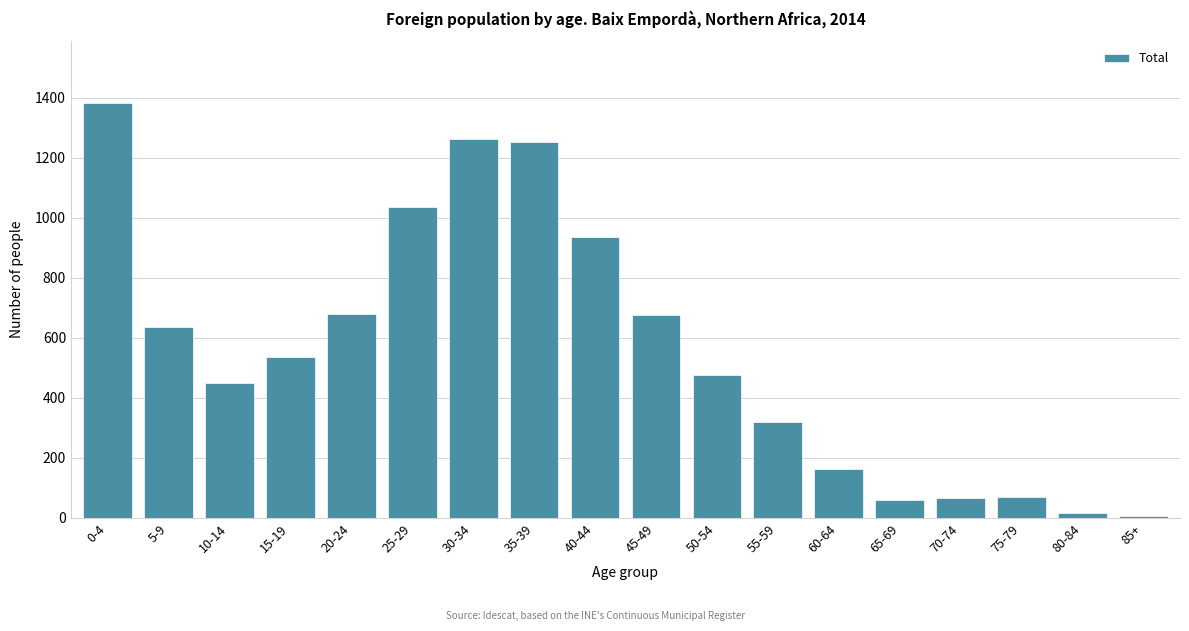

What is the ratio of the value at 10-14 to the value at 25-29?

0.4